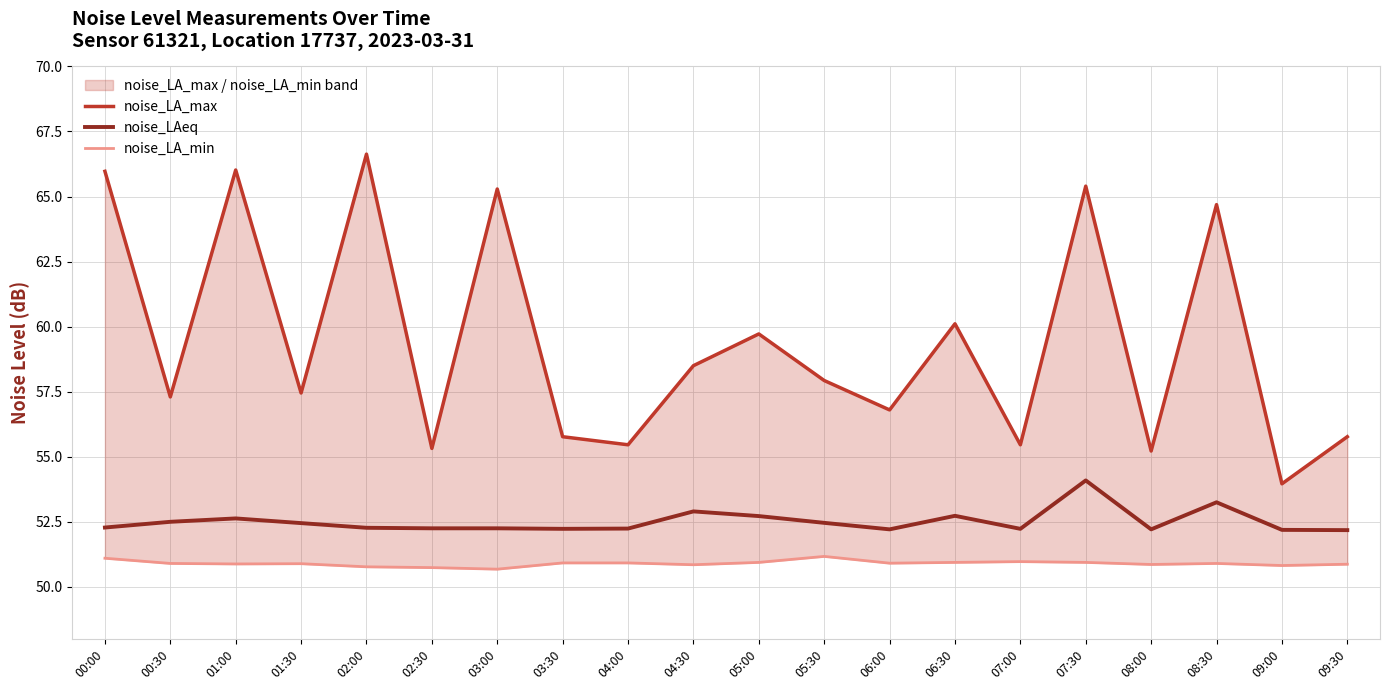

In noise_LA_max, how many points are higher than both neighbors (excluding endpoints)?

7